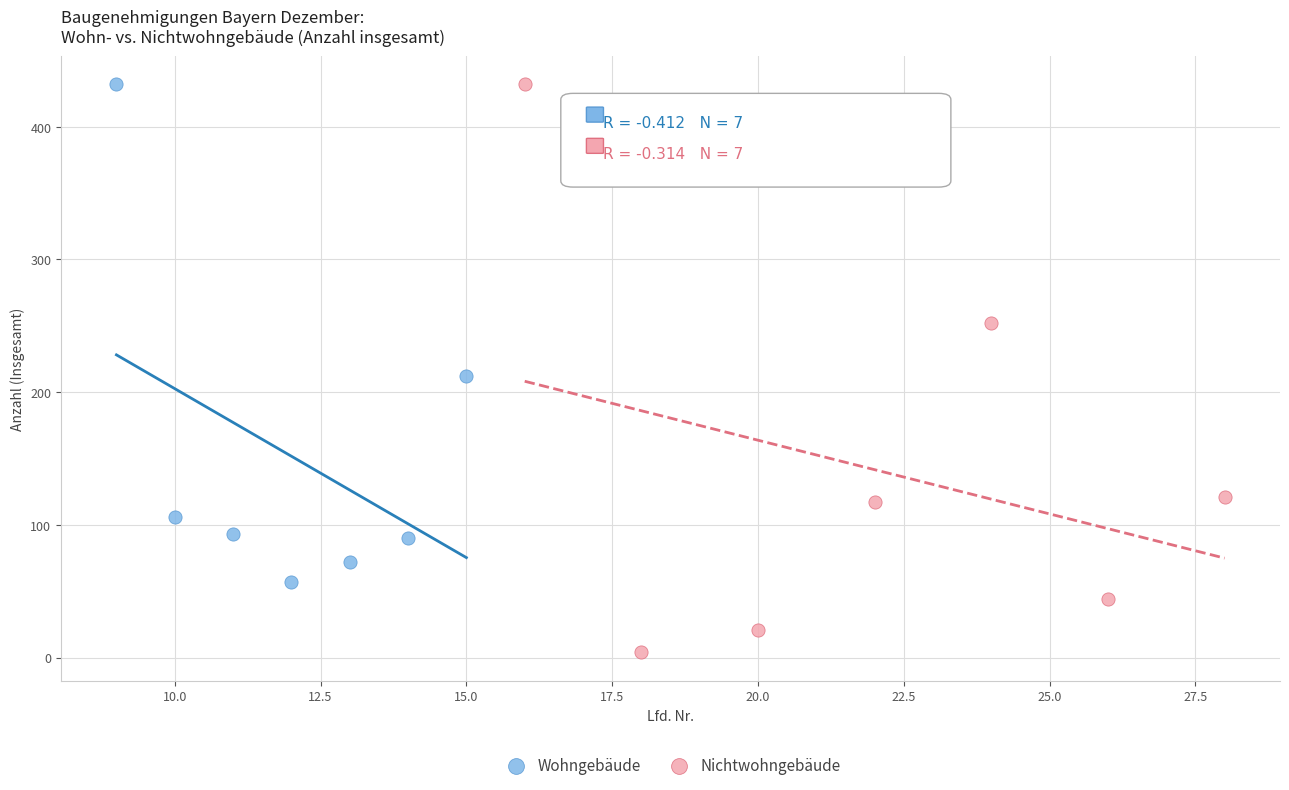

Which series contains the lowest Y value?

Nichtwohngebäude